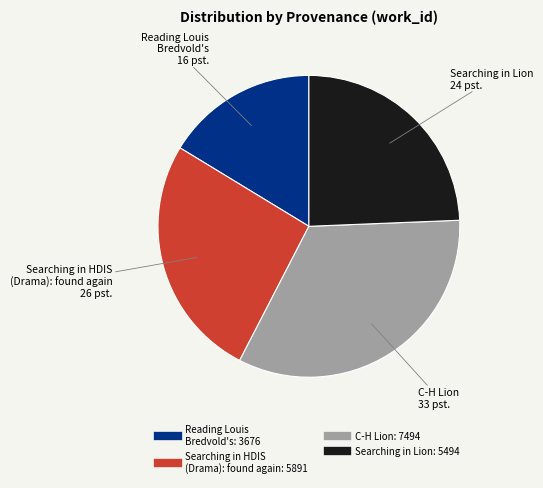

How many segments does this pie chart have?

4